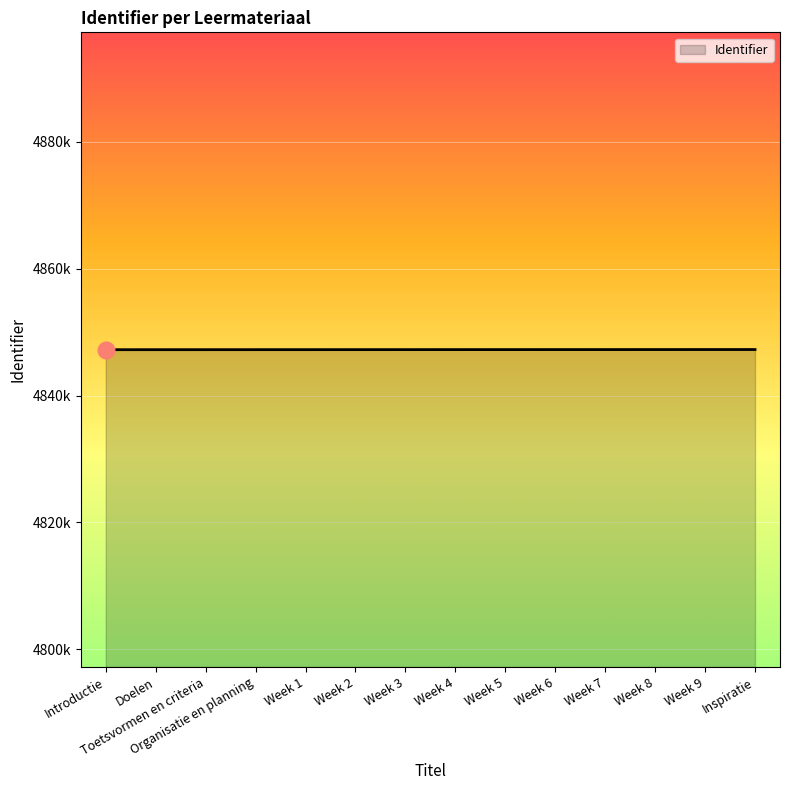

What is the average value?

4847234